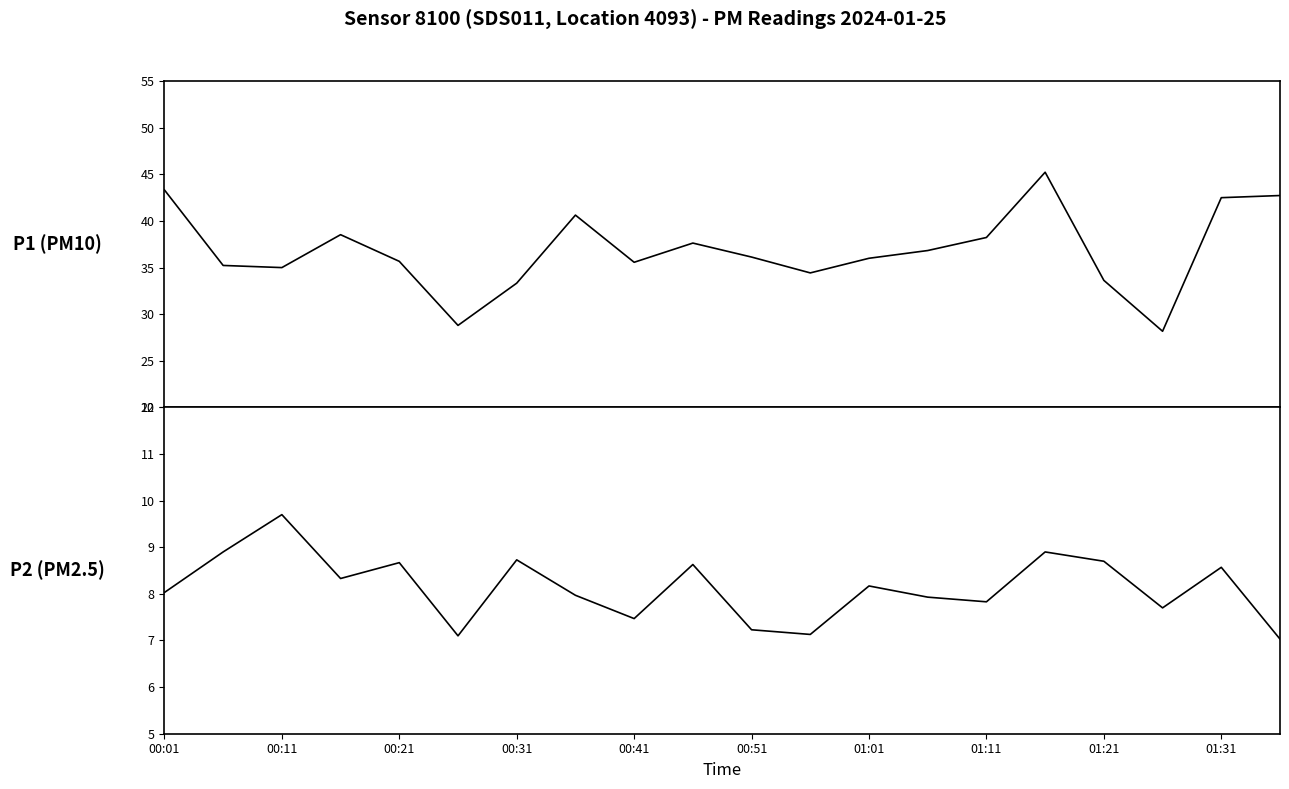

Read the P1 (PM10) value at 01:01.

36.0